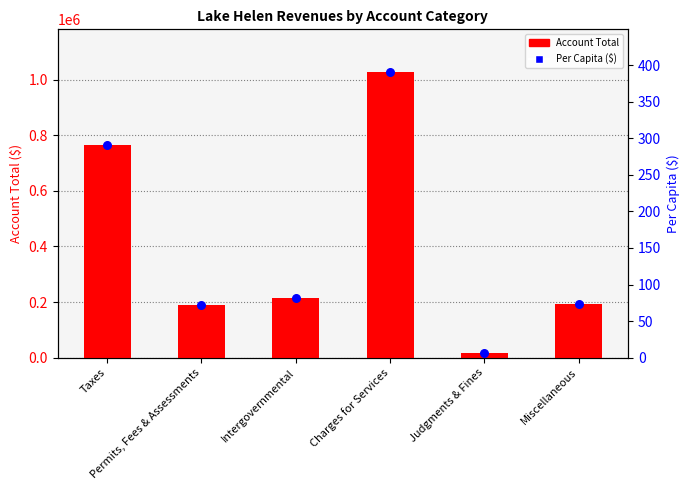

Which series contains the highest Y value?

Account Total